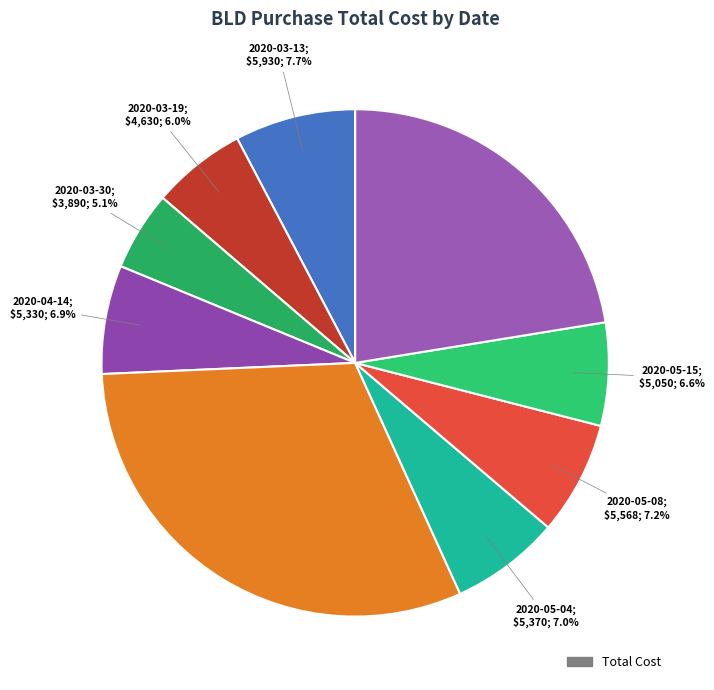

Is there any slice that represents more than half of the pie?

No